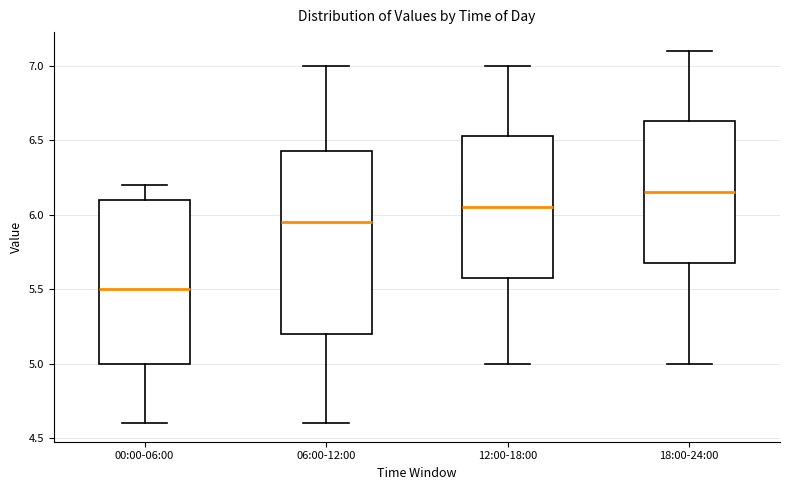

Comparing the boxes themselves (not the whiskers), which one is the tallest?

06:00-12:00